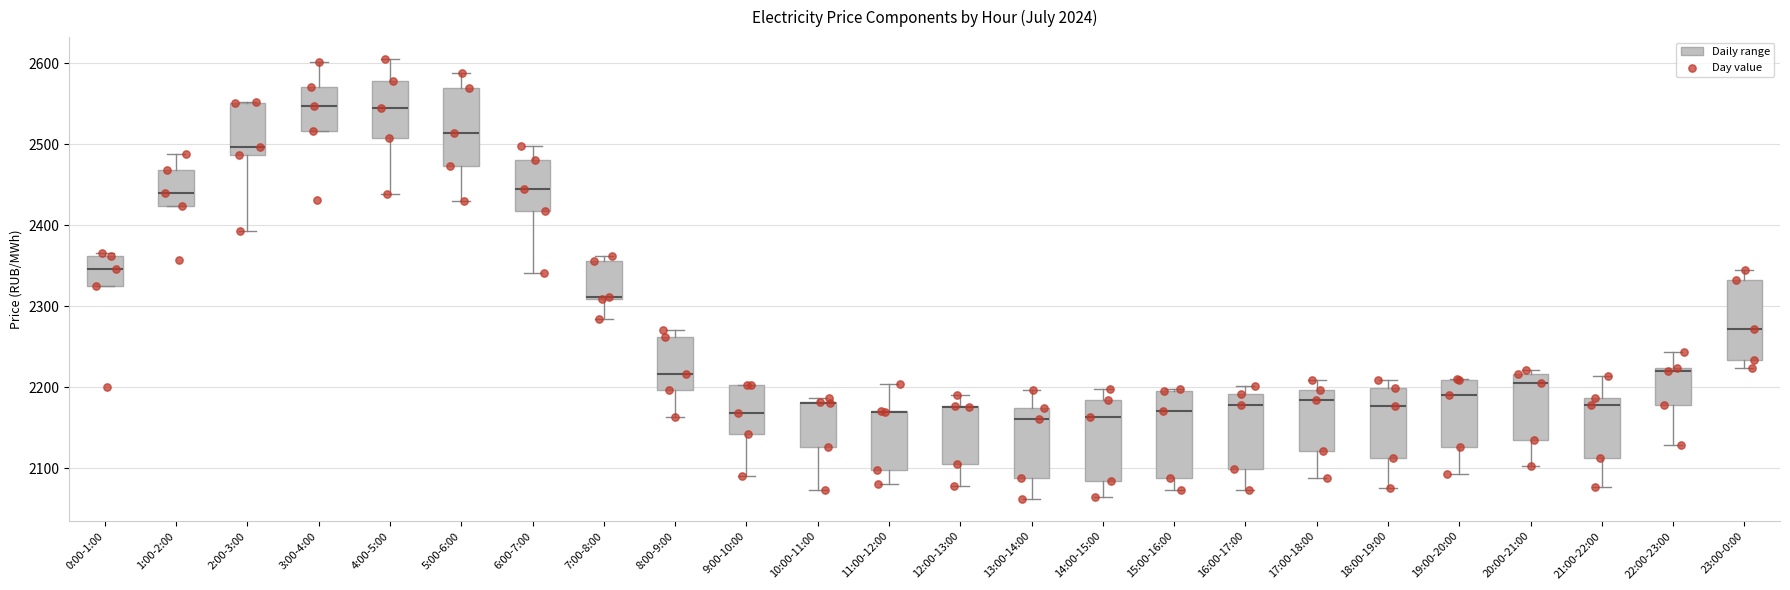

Reading left to right, read every box against the y-axis: the position of its median line, the range the box covers, and the ends of its whiskers. The values are not printed on the chart, so give them approximately, as read against the axis.

0:00-1:00: median 2350, box 2320 to 2360, whiskers 2320 to 2370
1:00-2:00: median 2440, box 2420 to 2470, whiskers 2420 to 2490
2:00-3:00: median 2500, box 2490 to 2550, whiskers 2390 to 2550
3:00-4:00: median 2550, box 2520 to 2570, whiskers 2520 to 2600
4:00-5:00: median 2550, box 2510 to 2580, whiskers 2440 to 2610
5:00-6:00: median 2510, box 2470 to 2570, whiskers 2430 to 2590
6:00-7:00: median 2440, box 2420 to 2480, whiskers 2340 to 2500
7:00-8:00: median 2310 (drawn on the box's lower edge), box 2310 to 2360, whiskers 2280 to 2360 (just above the box's upper edge)
8:00-9:00: median 2220, box 2200 to 2260, whiskers 2160 to 2270
9:00-10:00: median 2170, box 2140 to 2200, whiskers 2090 to 2200
10:00-11:00: median 2180 (drawn on the box's upper edge), box 2130 to 2180, whiskers 2070 to 2190
11:00-12:00: median 2170 (drawn on the box's upper edge), box 2100 to 2170, whiskers 2080 to 2200
12:00-13:00: median 2170 (drawn on the box's upper edge), box 2100 to 2180, whiskers 2080 to 2190
13:00-14:00: median 2160, box 2090 to 2170, whiskers 2060 to 2200
14:00-15:00: median 2160, box 2080 to 2180, whiskers 2060 to 2200
15:00-16:00: median 2170, box 2090 to 2200, whiskers 2070 to 2200
16:00-17:00: median 2180, box 2100 to 2190, whiskers 2070 to 2200
17:00-18:00: median 2180, box 2120 to 2200, whiskers 2090 to 2210
18:00-19:00: median 2180, box 2110 to 2200, whiskers 2080 to 2210
19:00-20:00: median 2190, box 2130 to 2210, whiskers 2090 to 2210
20:00-21:00: median 2210, box 2140 to 2220, whiskers 2100 to 2220 (just above the box's upper edge)
21:00-22:00: median 2180, box 2110 to 2190, whiskers 2080 to 2210
22:00-23:00: median 2220 (just below the box's upper edge), box 2180 to 2220, whiskers 2130 to 2240
23:00-0:00: median 2270, box 2230 to 2330, whiskers 2220 to 2350